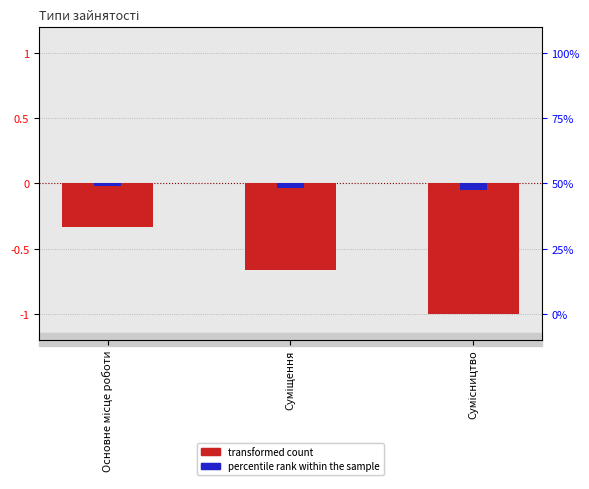

List the series in order of their peak value, highest first.

percentile rank within the sample, transformed count